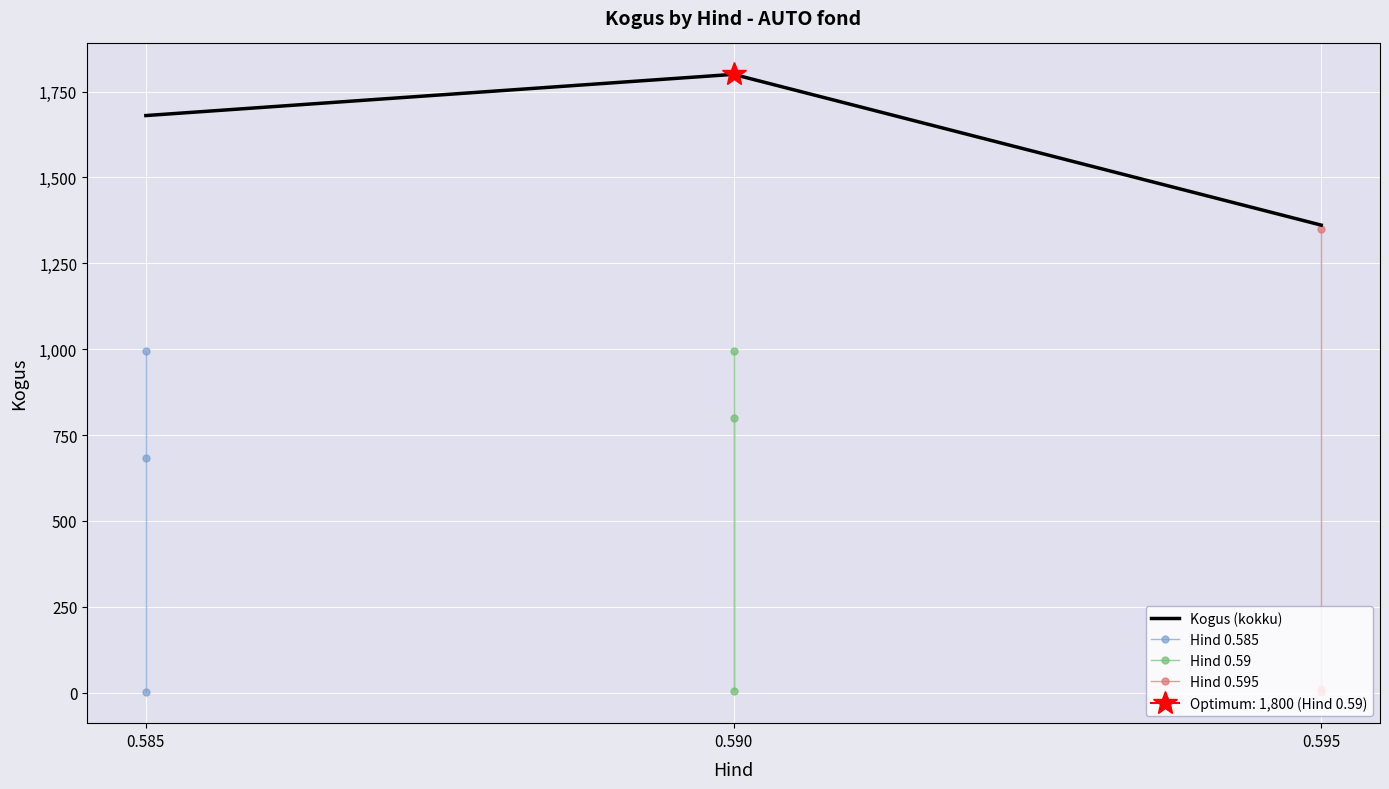

How many lines are shown in the chart?

4